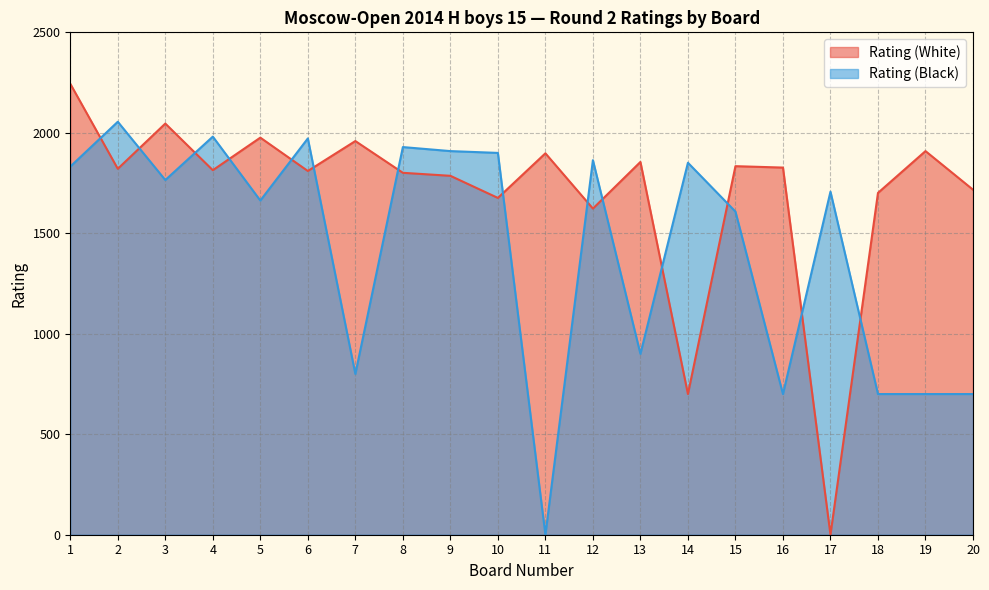

In Rating (Black), how many points are lower than both neighbors (excluding endpoints)?

6